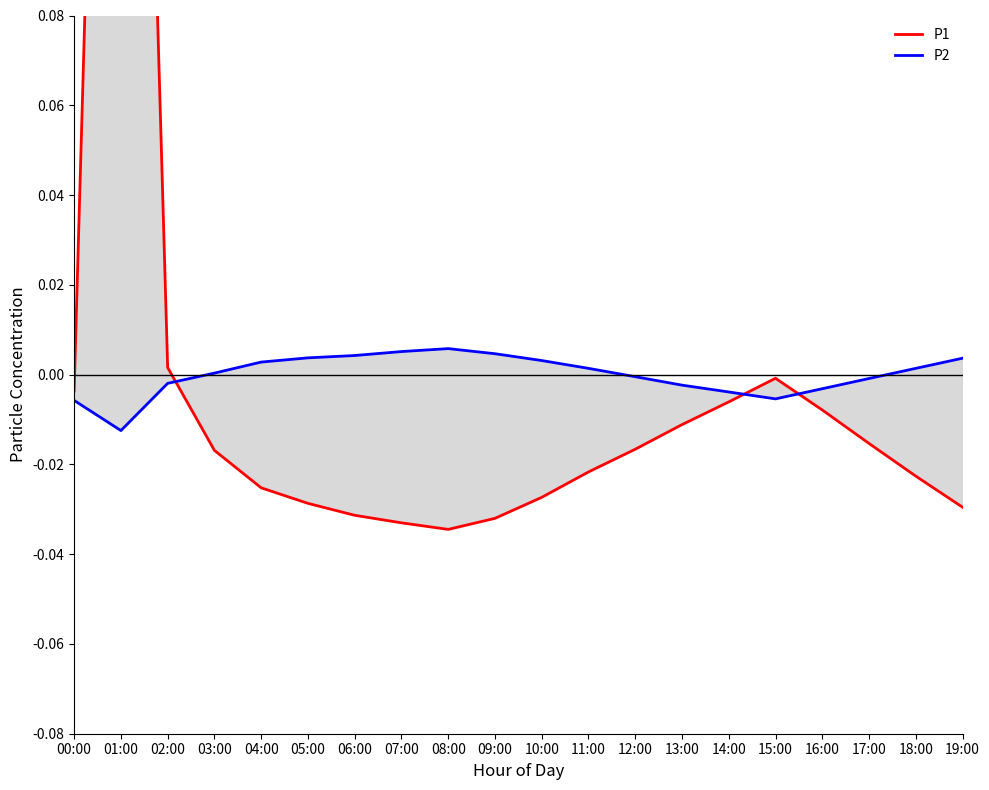

True or false: P2 and P1 intersect in this chart.

True